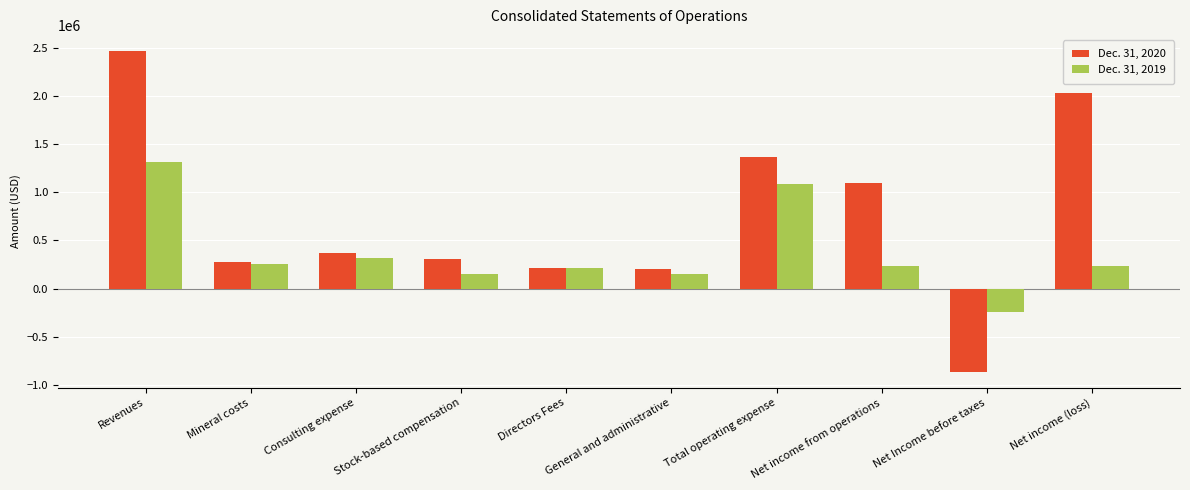

How many values in Dec. 31, 2019 are below zero?

1